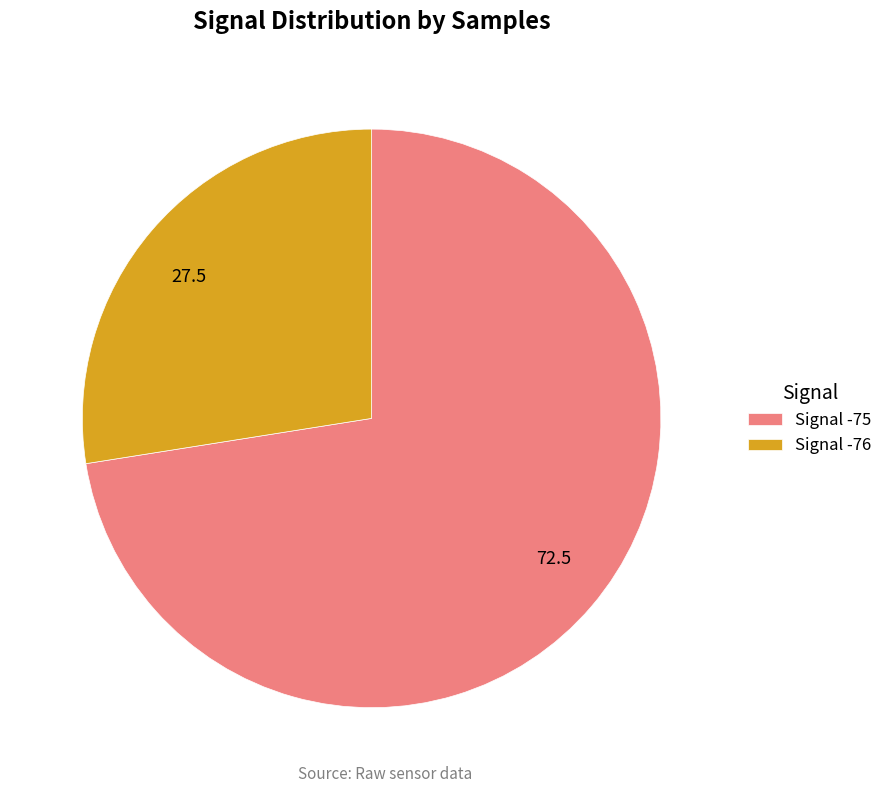

Does any single category account for the majority?

Yes